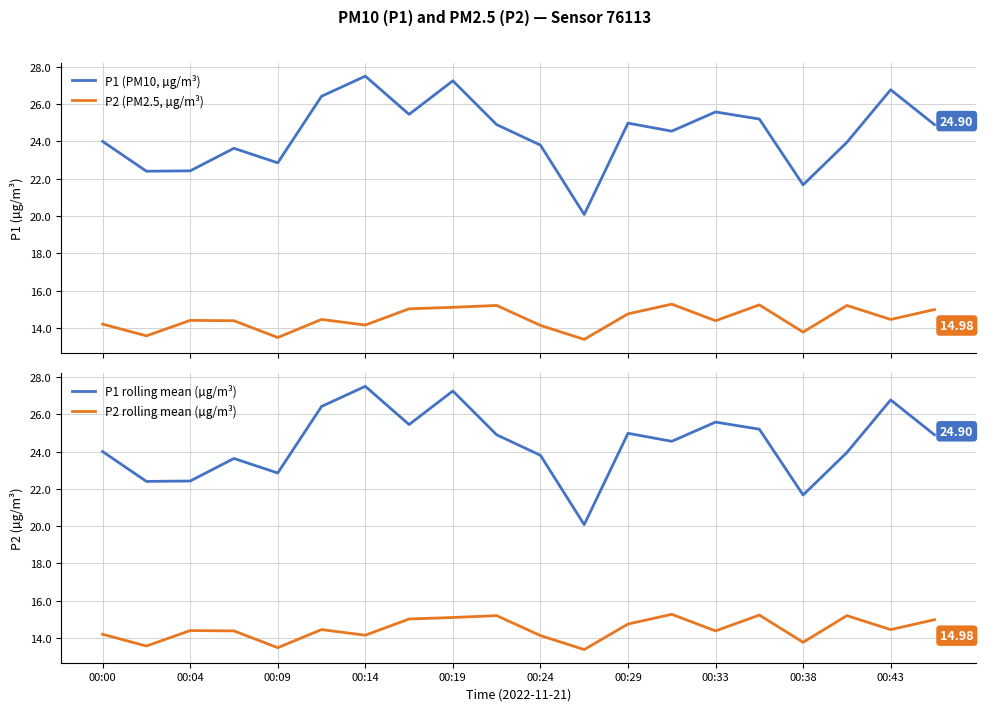

Read the P2 rolling mean (µg/m³) value at 00:29.

14.8